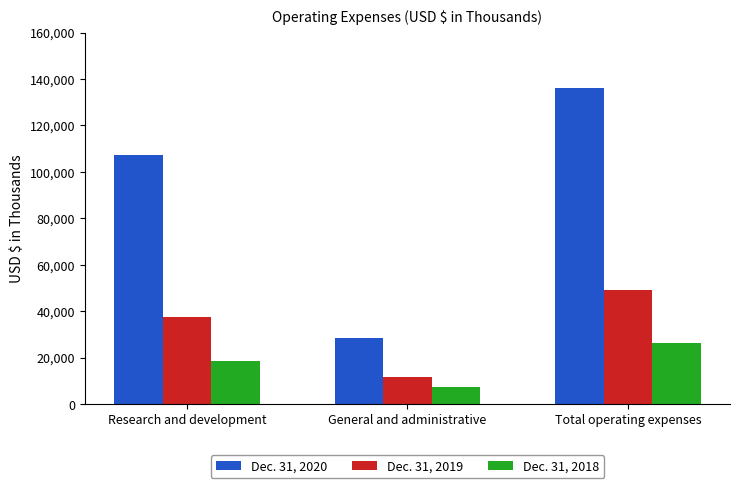

Are the bars horizontal?

No